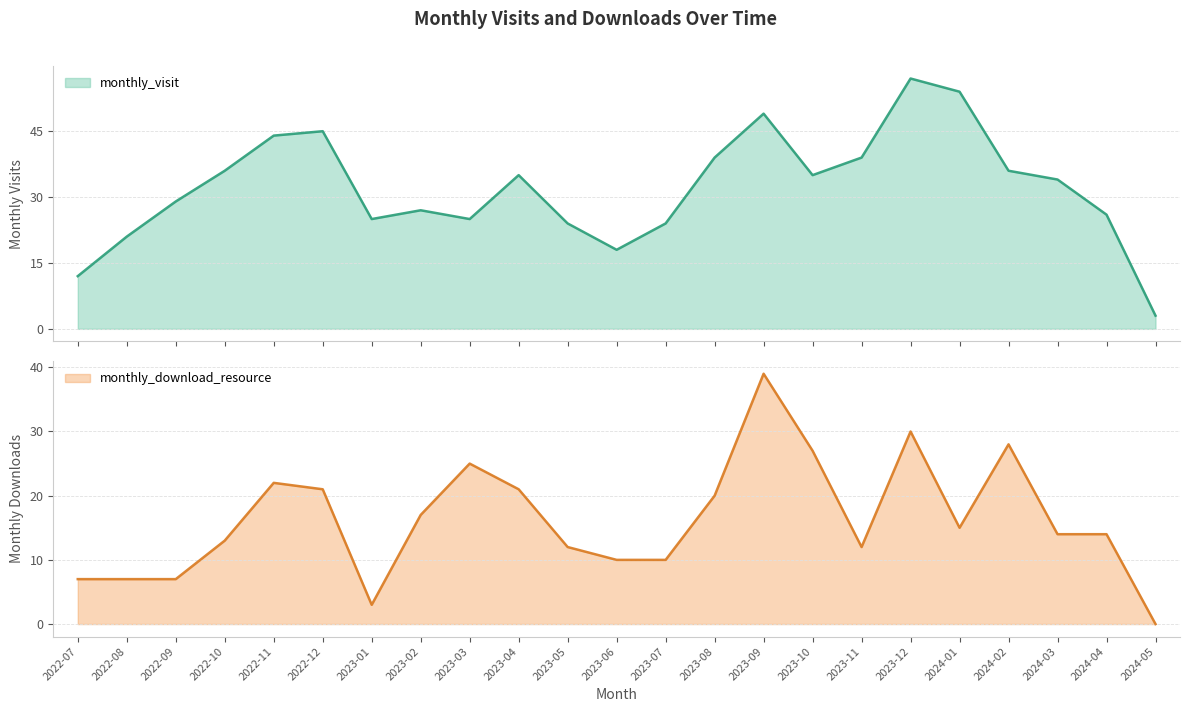

Reading left to right, transcribe all the data shown in this chart.

monthly_visit: 12	21	29	36	44	45	25	27	25	35	24	18	24	39	49	35	39	57	54	36	34	26	3
monthly_download_resource: 7	7	7	13	22	21	3	17	25	21	12	10	10	20	39	27	12	30	15	28	14	14	0